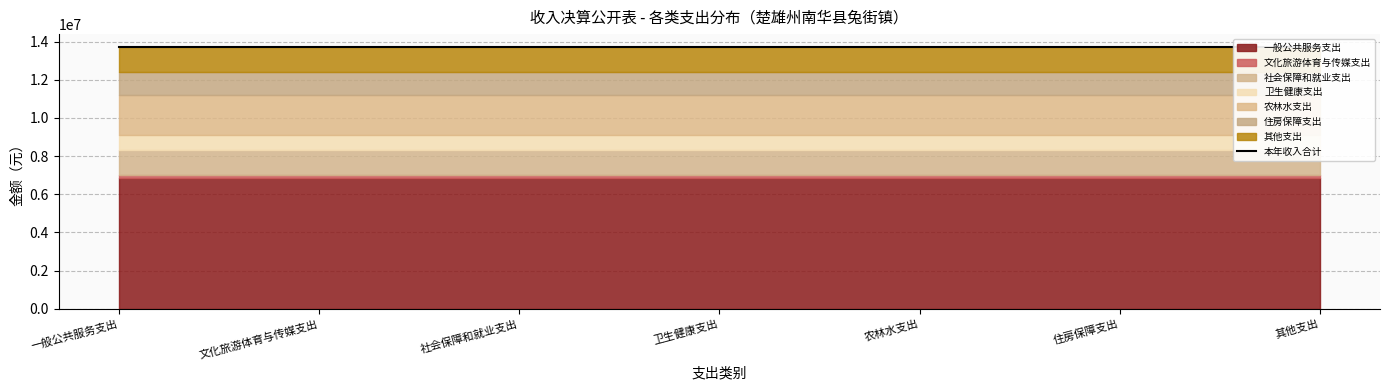

What is the sum of the values at 卫生健康支出 and 社会保障和就业支出?

2062113.4